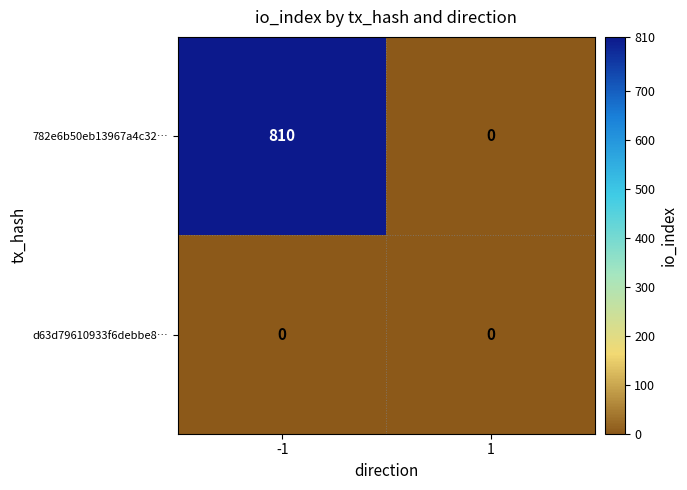

Which series has the largest range (max minus min)?

782e6b50eb13967a4c32…